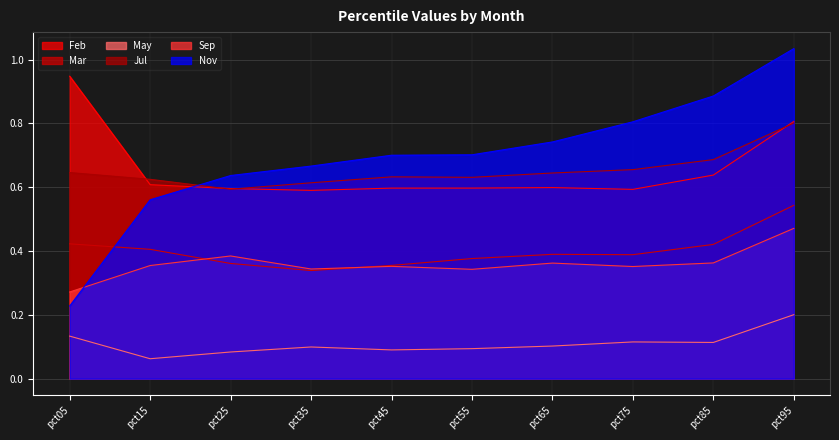

What are all the series names shown in the legend?

Feb, Mar, May, Jul, Sep, Nov